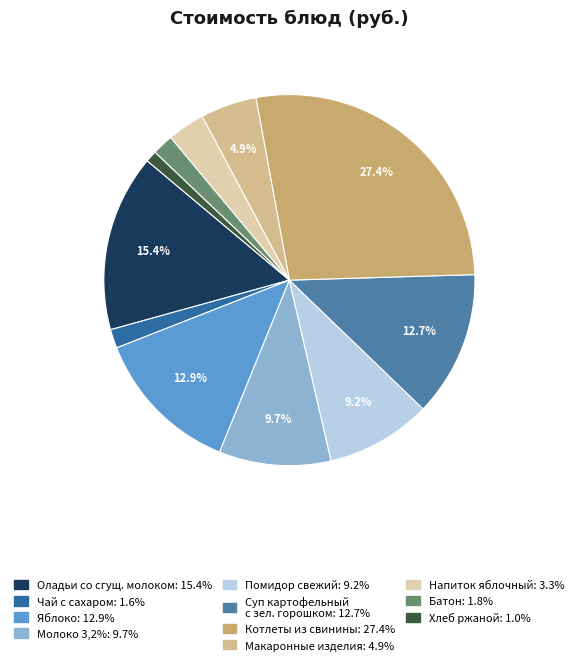

Is there a majority slice in this chart?

No